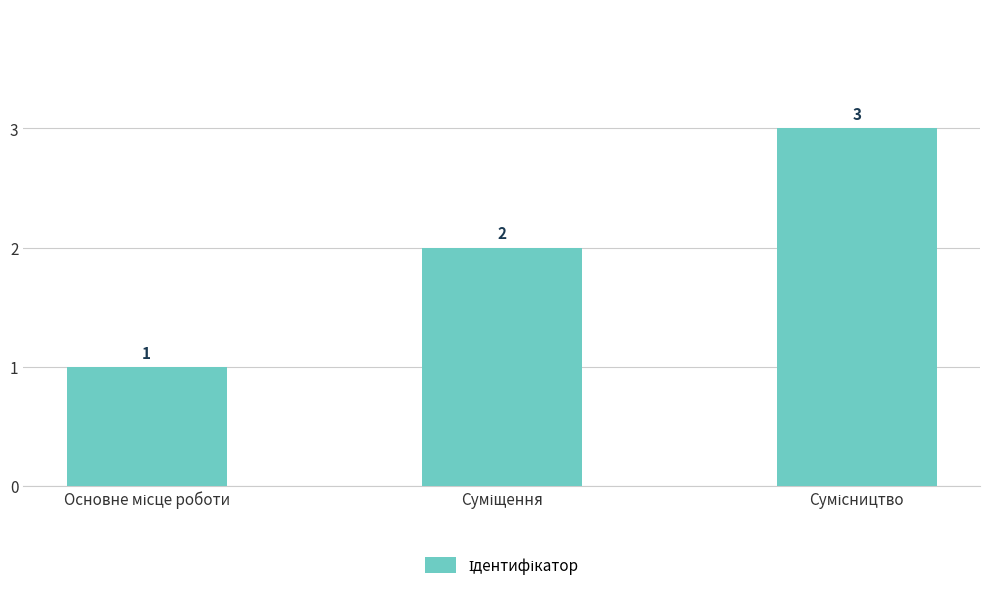

What is the value of the 1st bar from the left?

1